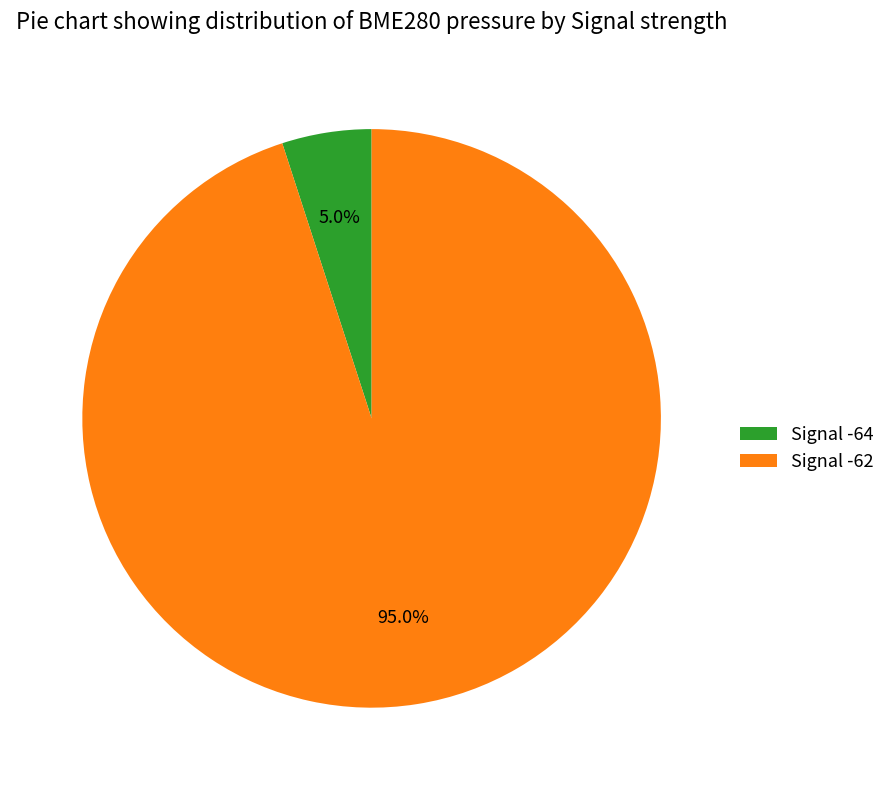

What is the majority slice?

Signal -62